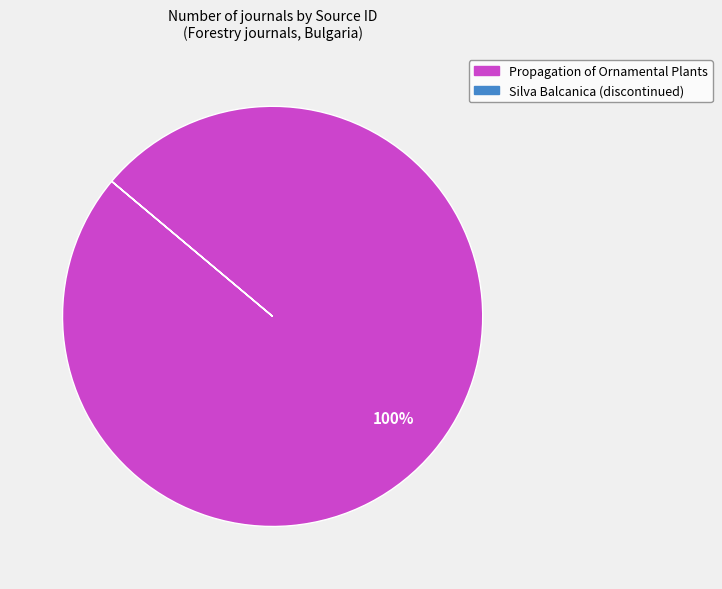

To the nearest percent, what is the average slice percentage?

50%